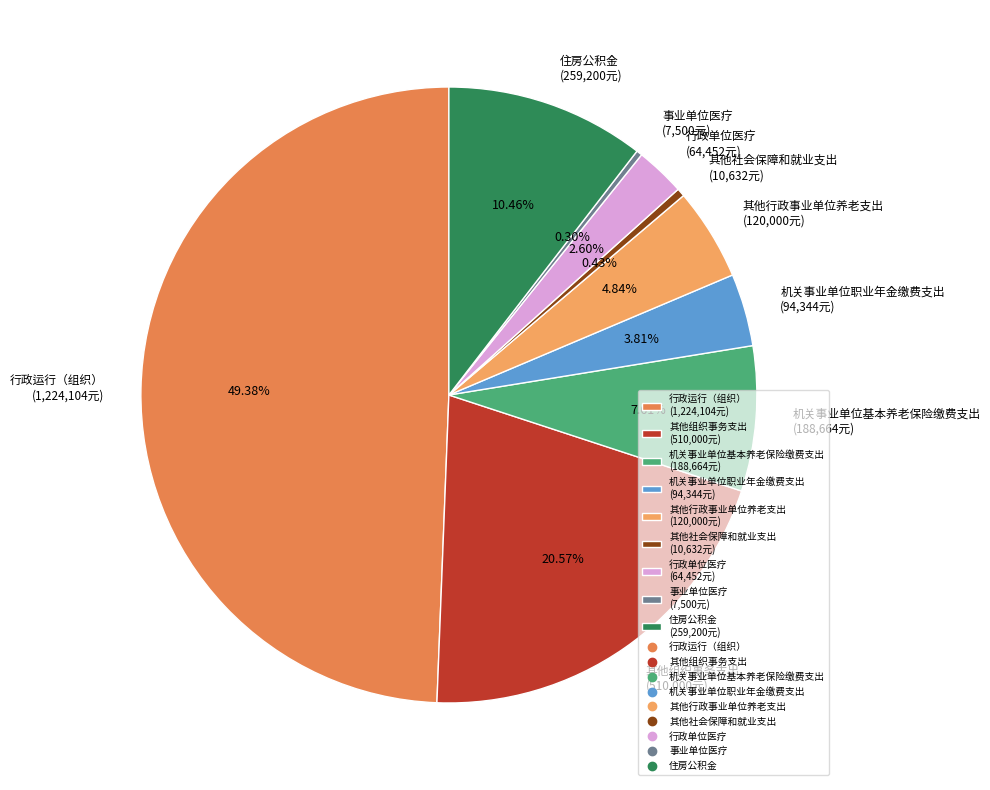

What is the ratio of the value at 其他行政事业单位养老支出 (120,000元) to the value at 事业单位医疗 (7,500元)?

16.0